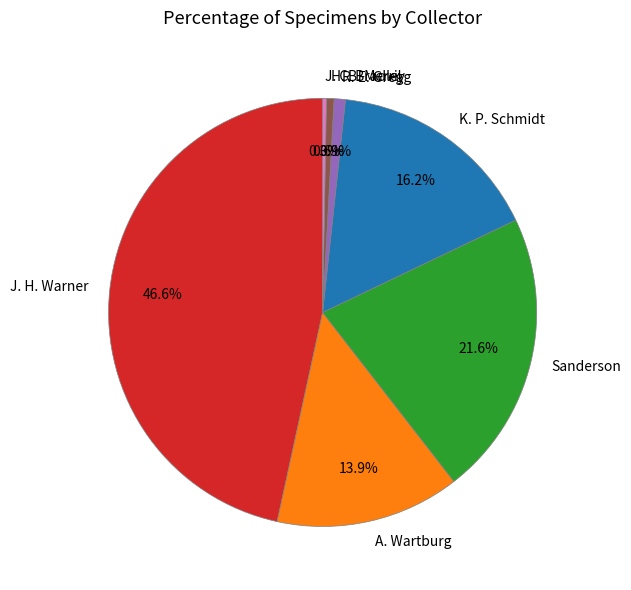

To the nearest percent, what percentage of the pie is R. E. Gregg?

1%